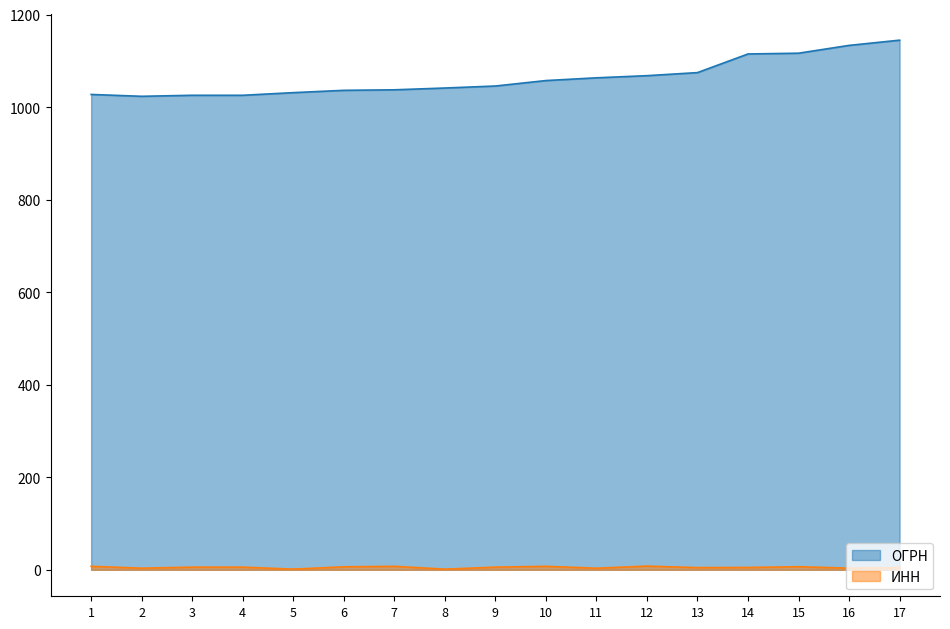

How many lines are shown in the chart?

2